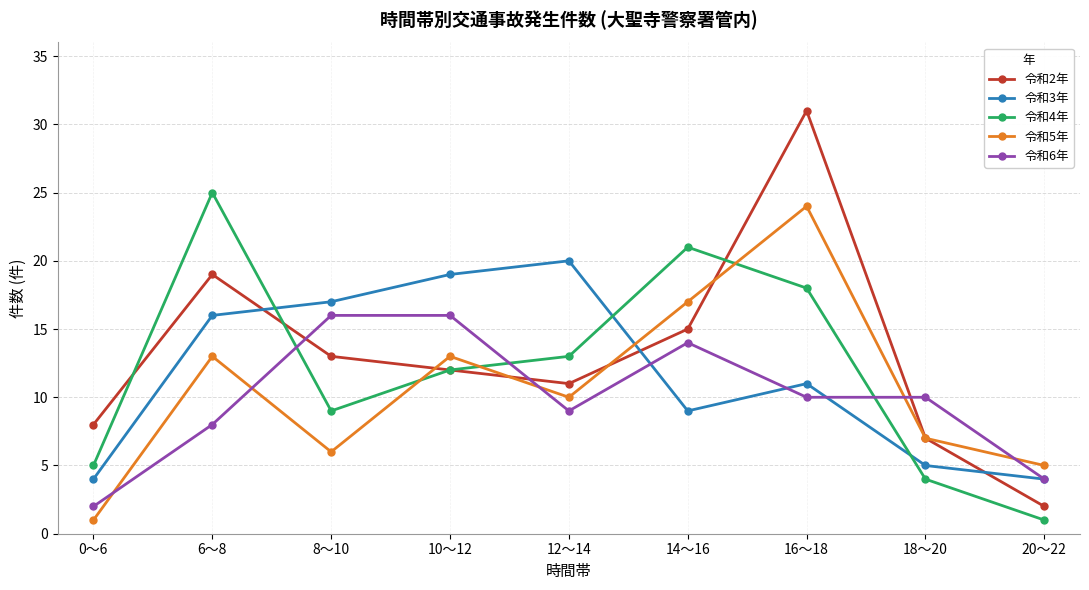

List the series in order of their peak value, lowest first.

令和6年, 令和3年, 令和5年, 令和4年, 令和2年